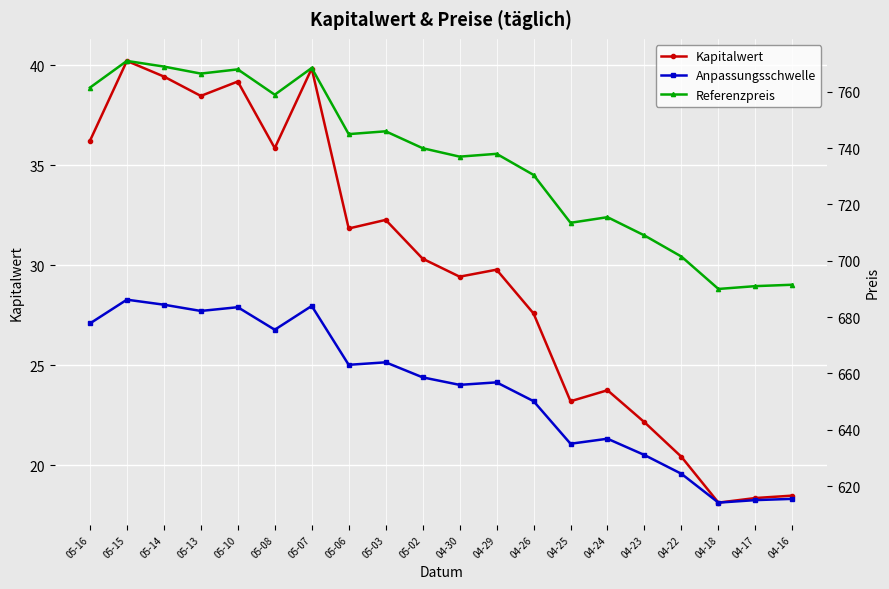

List the series in order of their peak value, lowest first.

Kapitalwert, Anpassungsschwelle, Referenzpreis